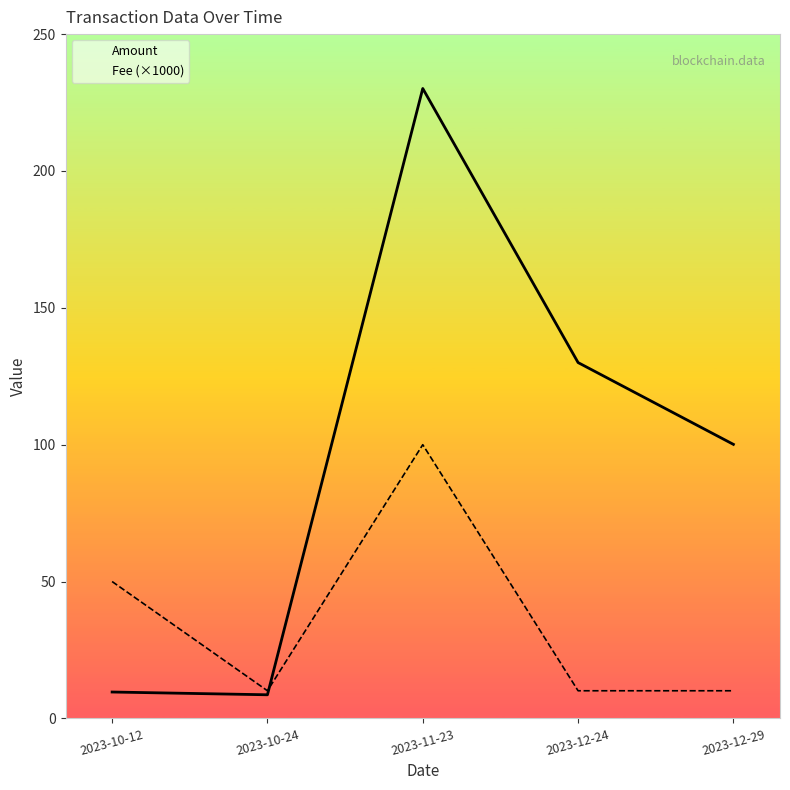

True or false: Fee (×1000) has a value of 50.0 at 2023-10-12.

True